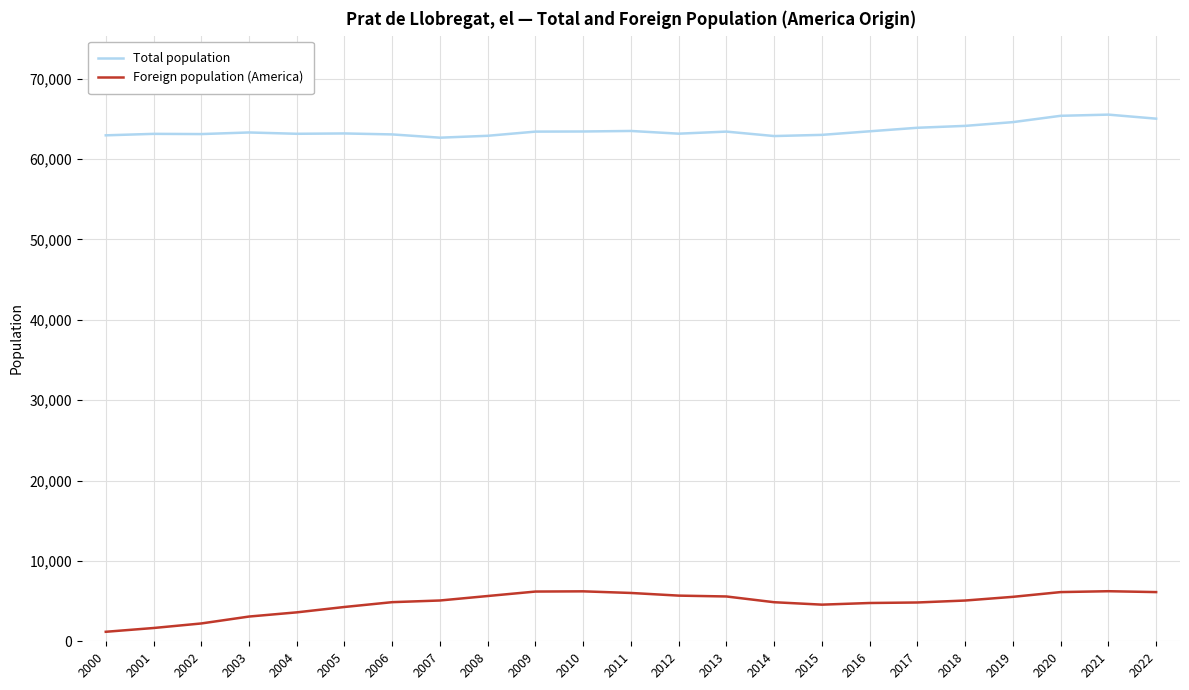

True or false: Total population and Foreign population (America) cross at least once.

False